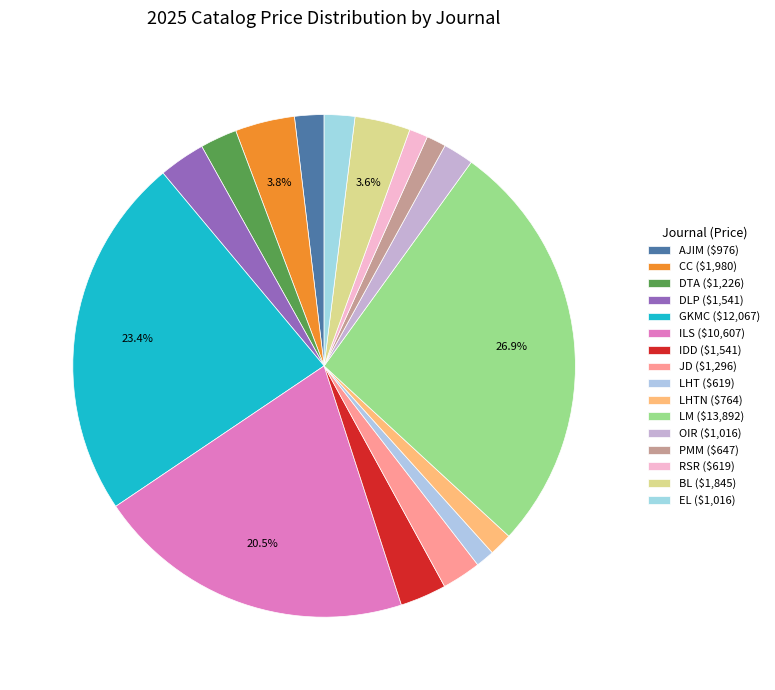

How many slices are in this pie chart?

16